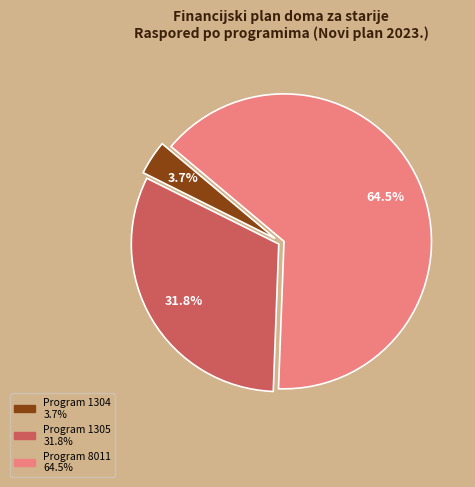

Is there any slice that represents more than half of the pie?

Yes